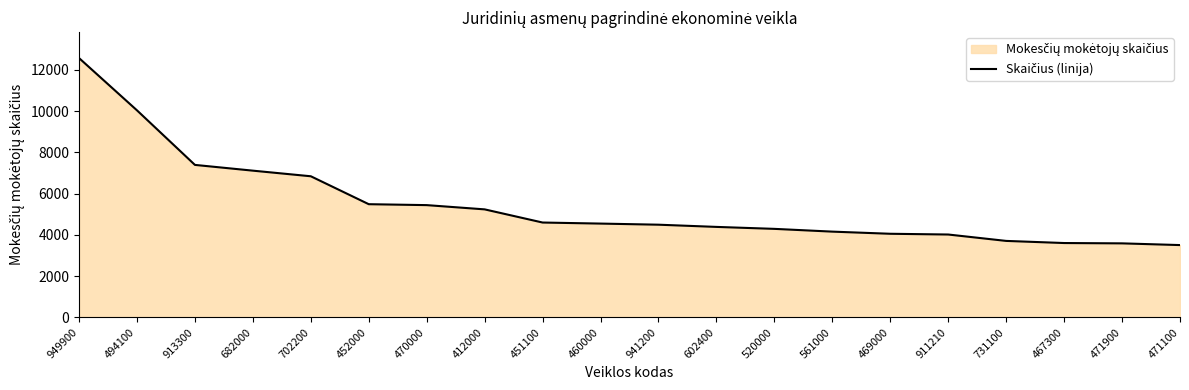

Read the value at 731100, to the nearest 100.

3700